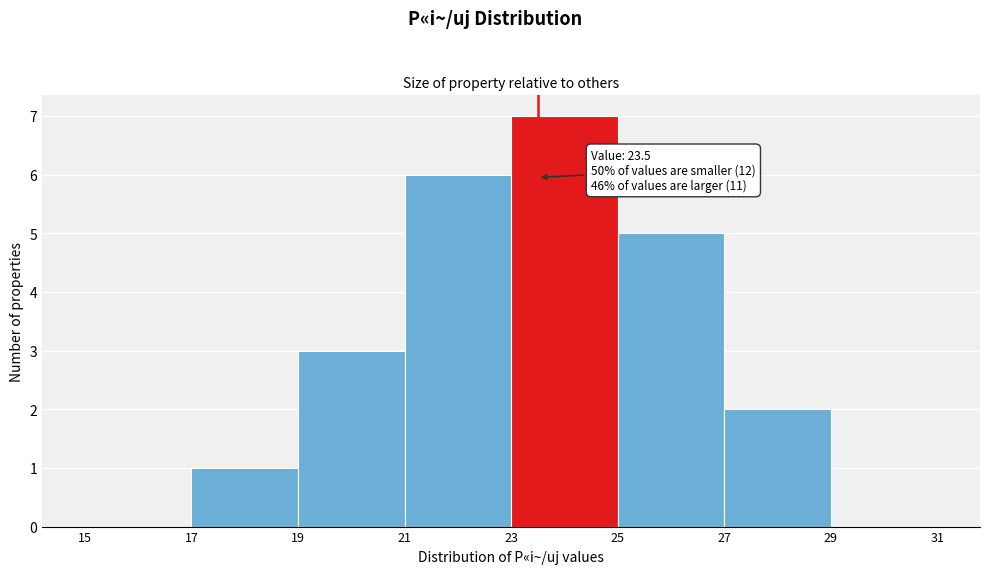

Over which range of the x-axis is the bar tallest?

23 to 25